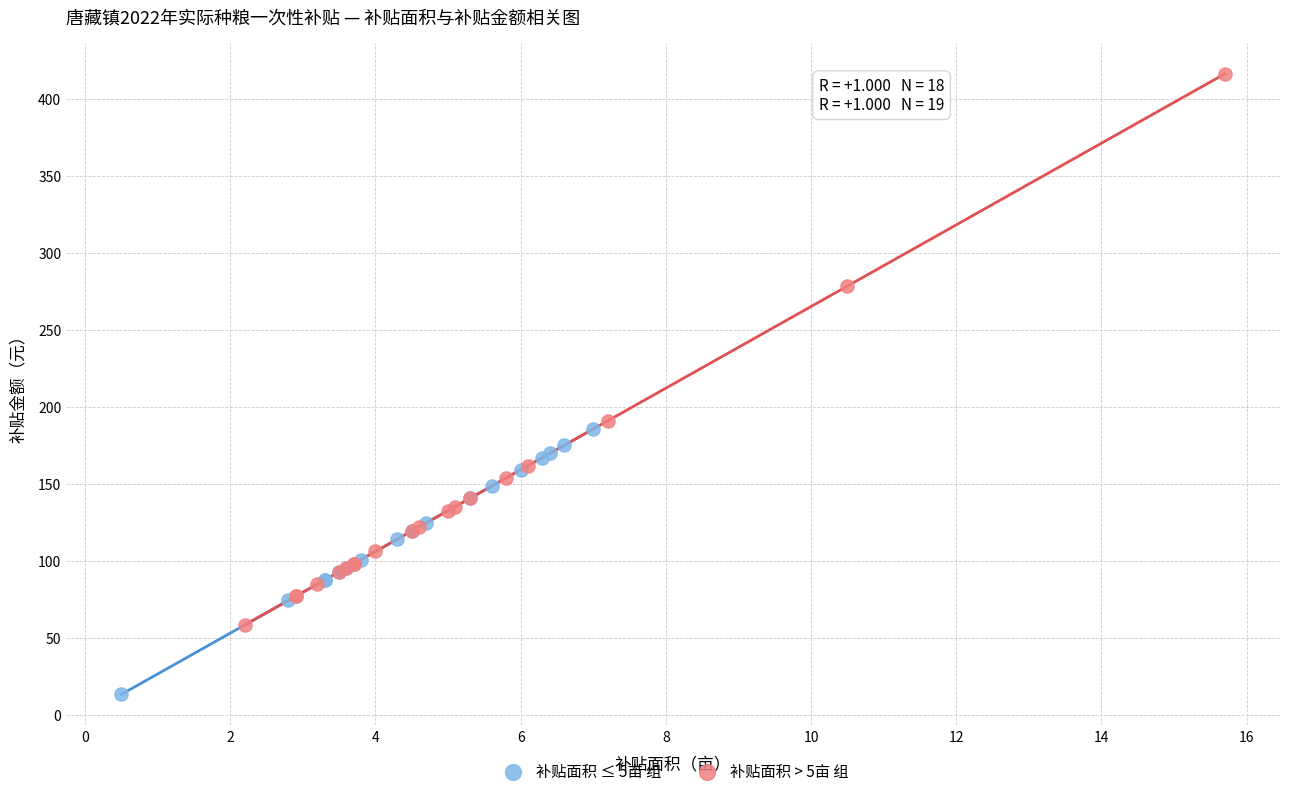

What are all the series names shown in the legend?

补贴面积 ≤ 5亩 组, 补贴面积 > 5亩 组